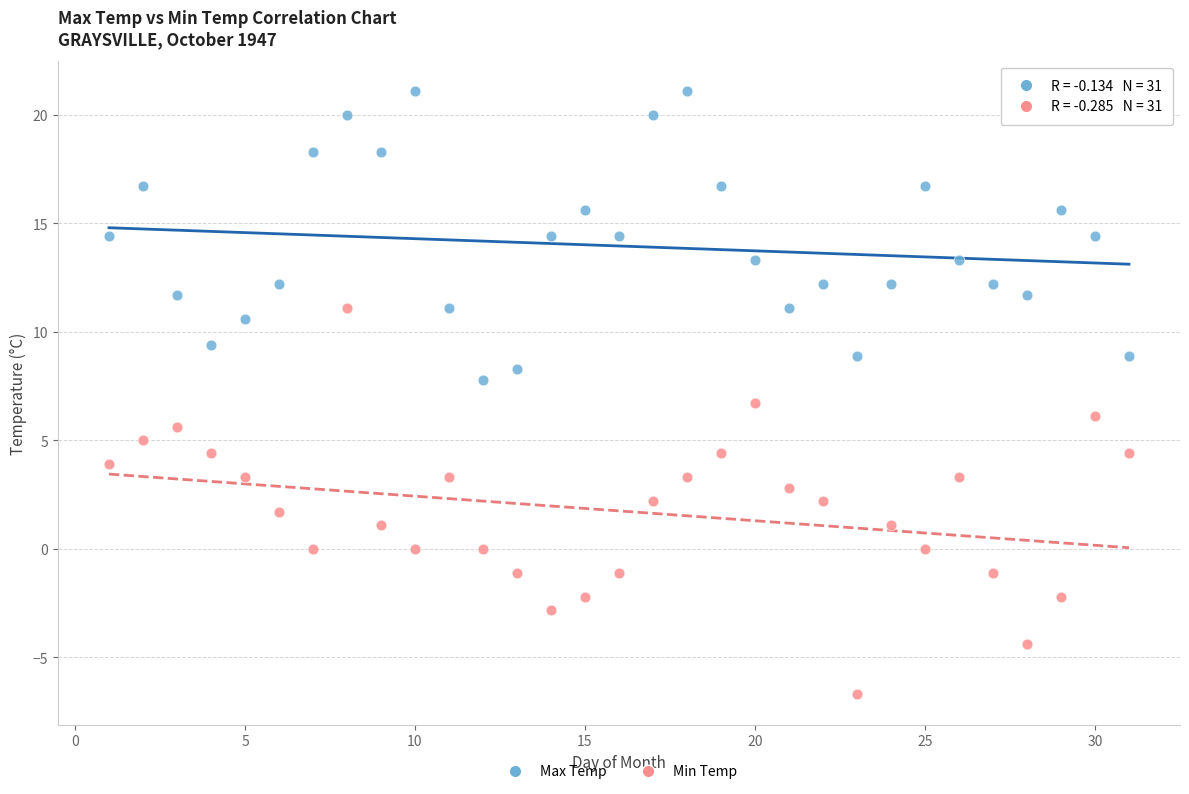

Across all data points, what is the range of Y values (max minus min)?

27.8